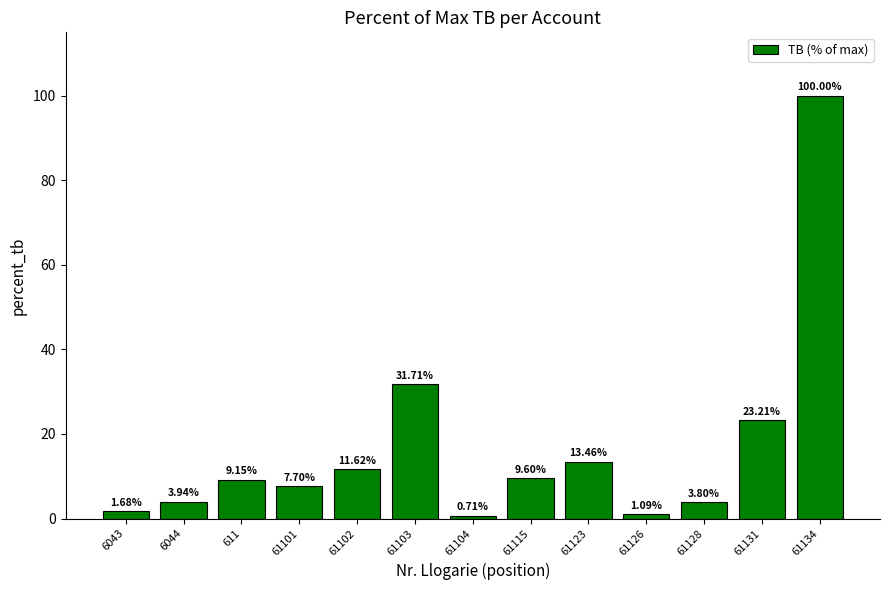

Rank the categories by value from highest to lowest.

61134, 61103, 61131, 61123, 61102, 61115, 611, 61101, 6044, 61128, 6043, 61126, 61104